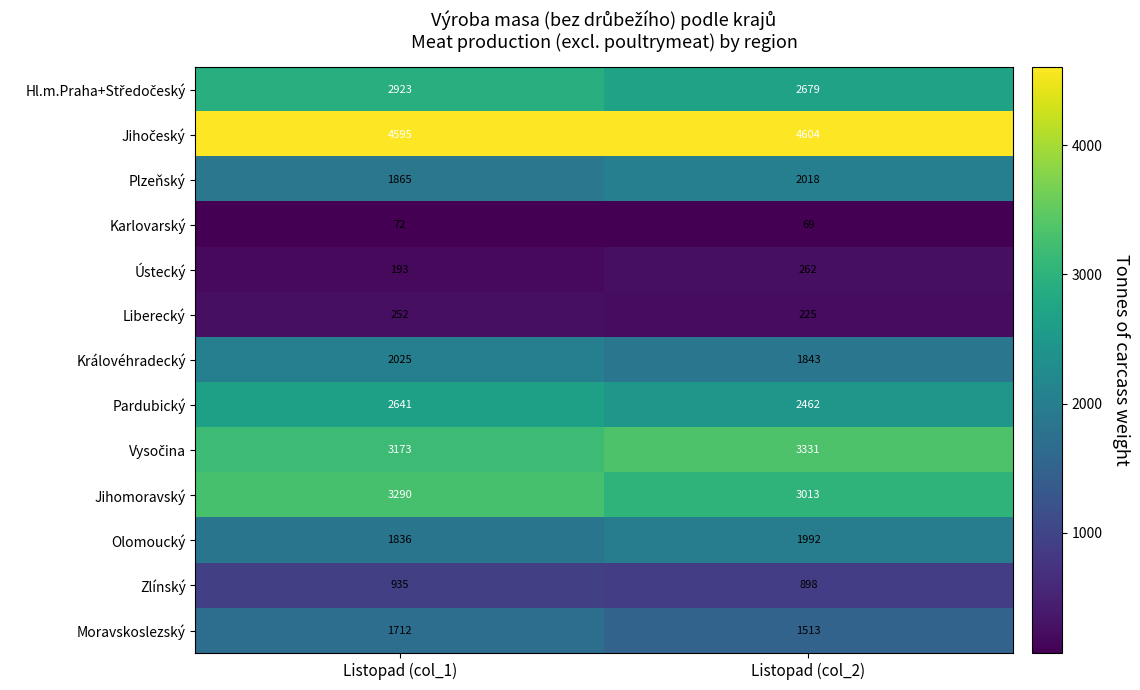

At which category is the sum across all series the highest?

Listopad (col_1)